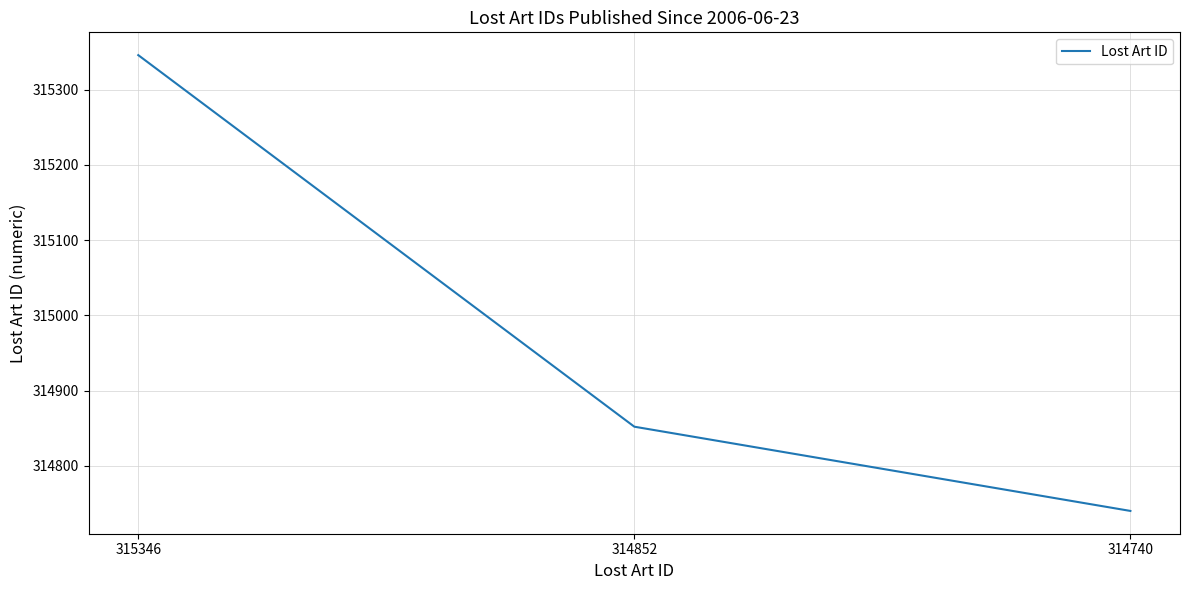

Where does the data first go above 314852?

315346